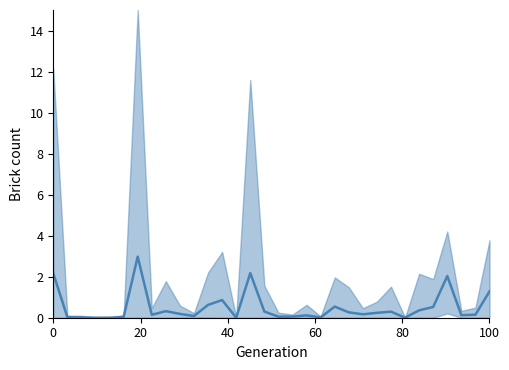

The value at 23 is 0.1. True or false?

False